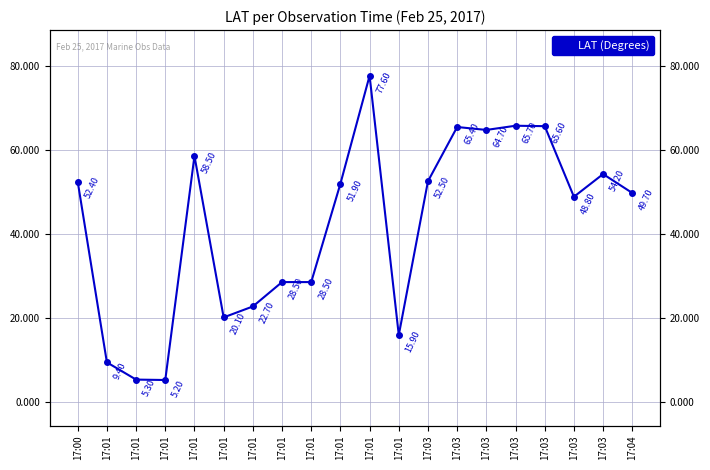

What is the minimum value shown in the chart?

5.2